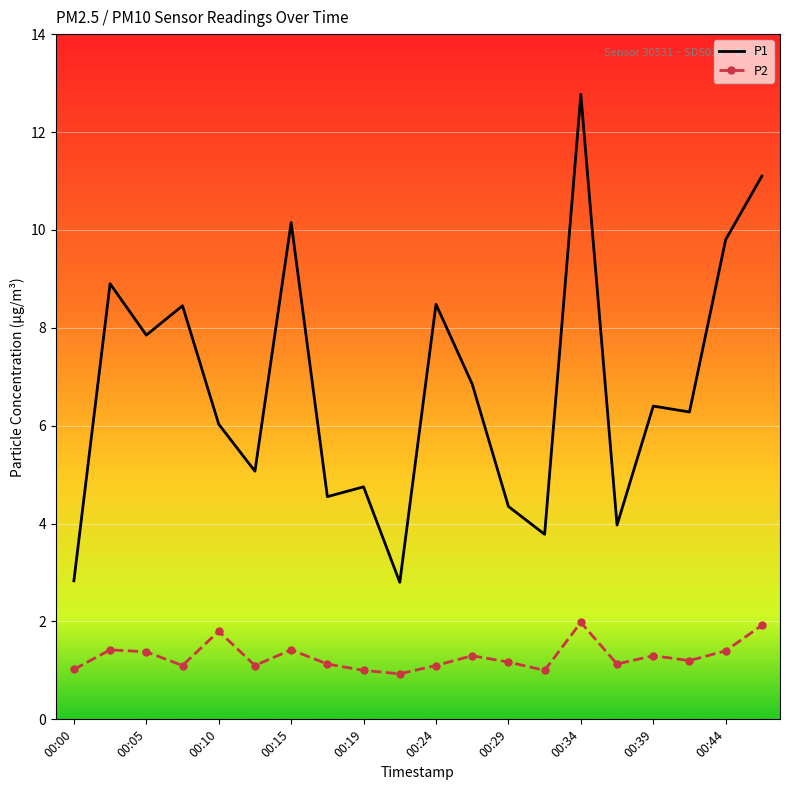

What is the maximum value shown in the chart?

12.8